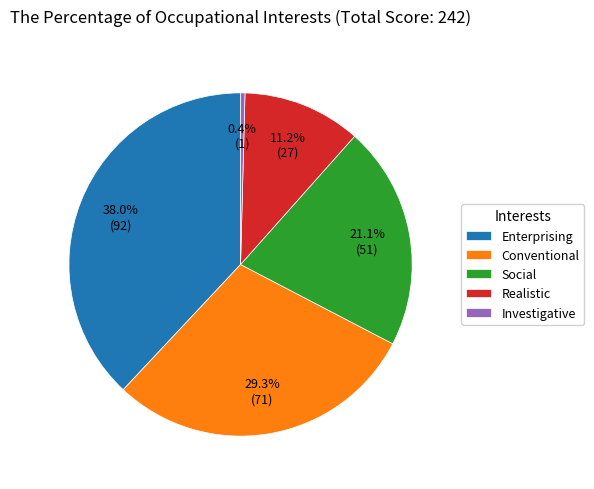

How much of the chart is everything except Conventional?

70.7%